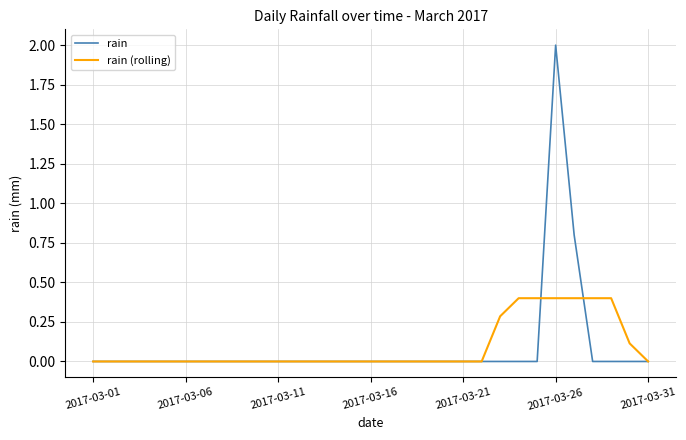

What is the difference between the second highest and minimum values in the rain (rolling) series?

0.4